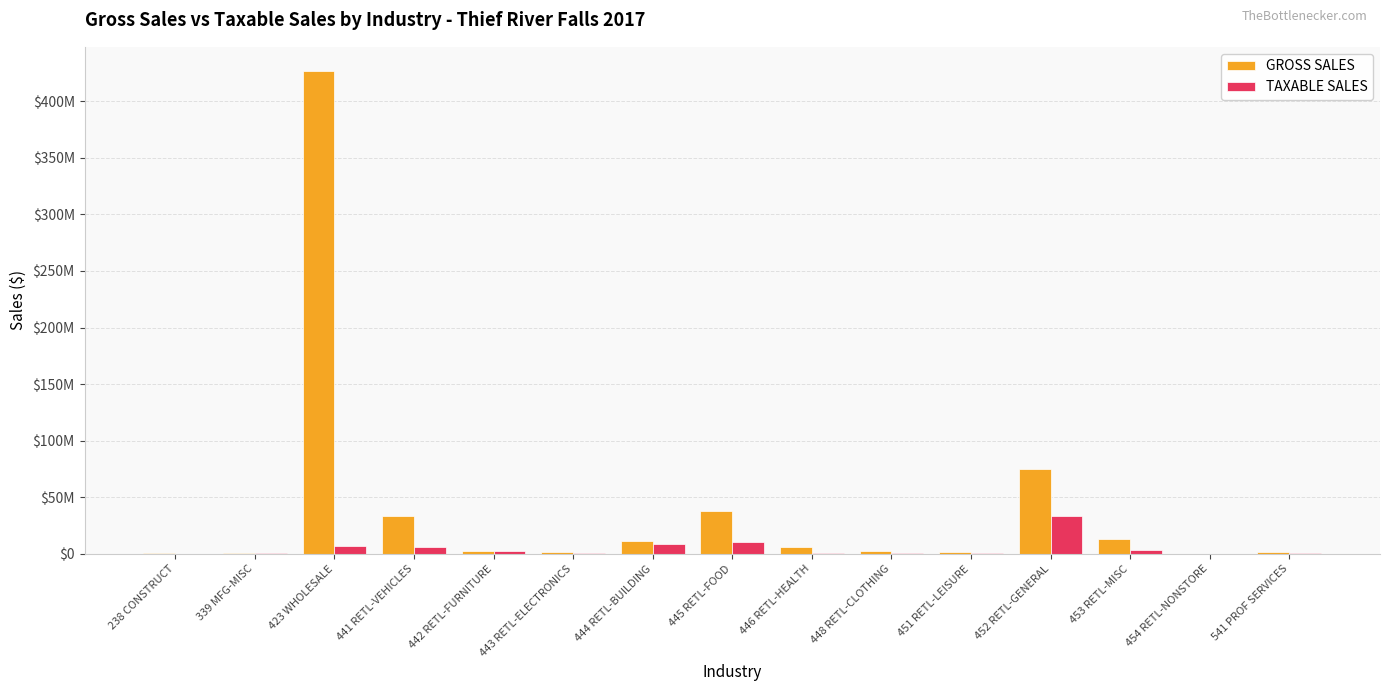

What are all the series names shown in the legend?

GROSS SALES, TAXABLE SALES